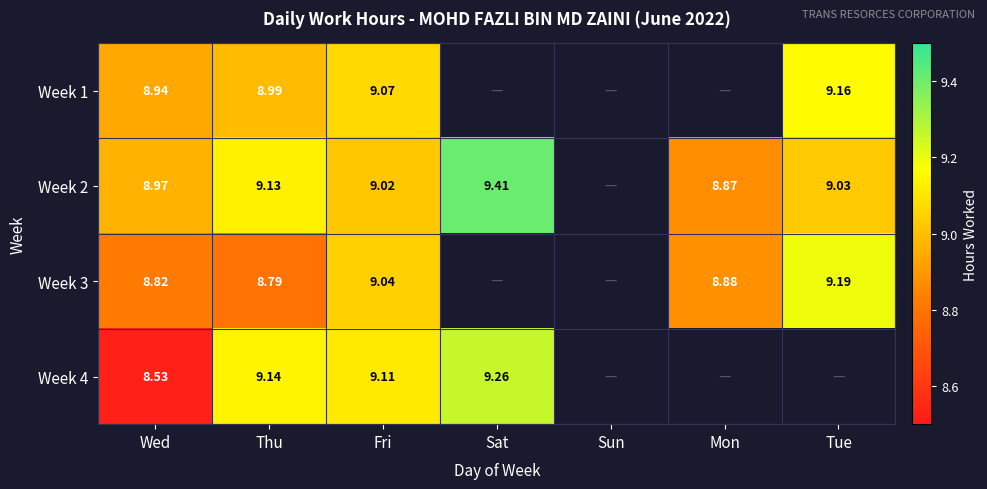

Which has a higher value, Fri or Sat?

Fri